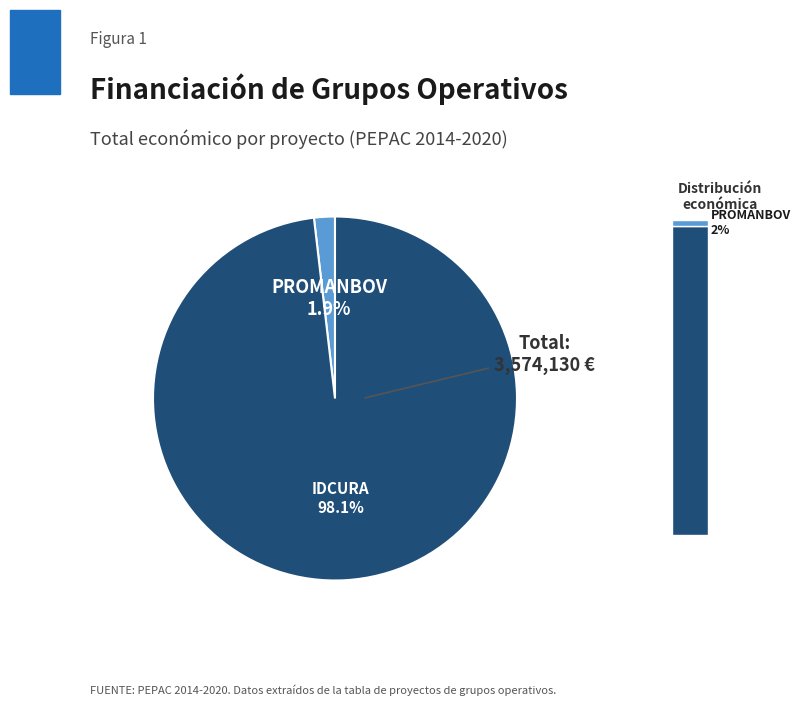

Is IDCURA the majority of the pie?

Yes